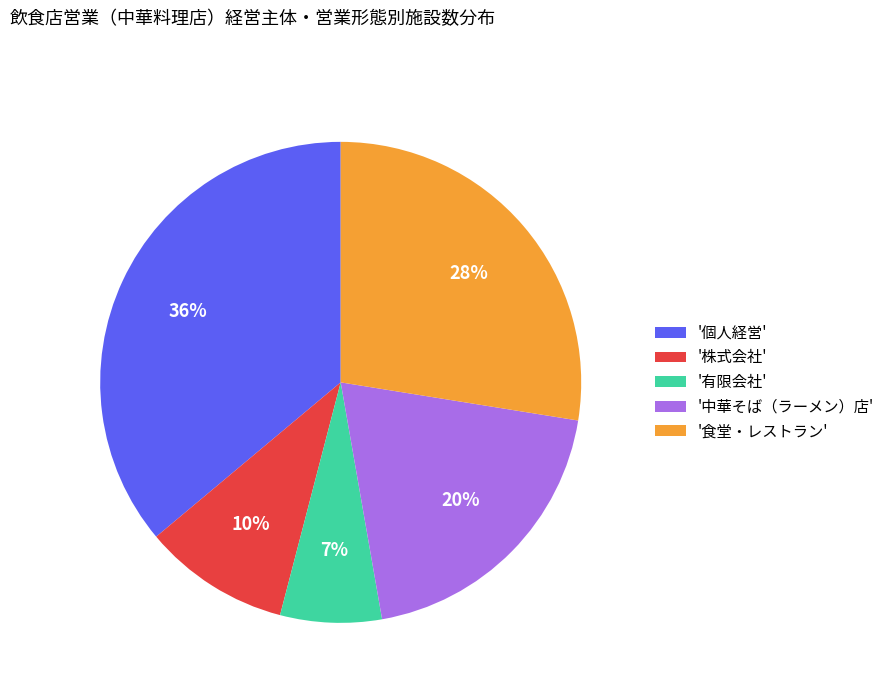

Does any single category account for the majority?

No